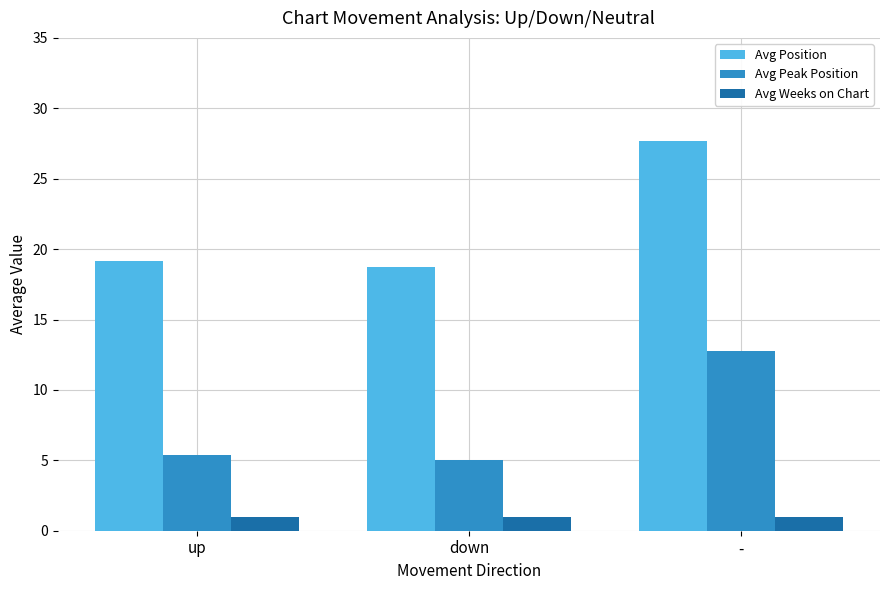

What is the value of the Avg Peak Position bar at the 3rd from the left?

12.8